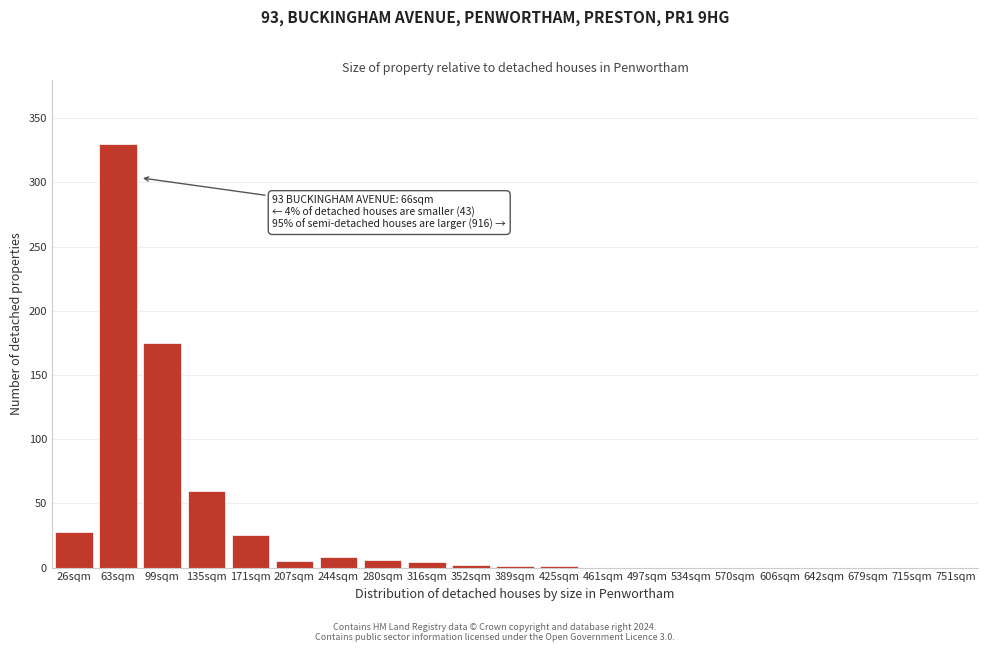

What is the sum of all values?

645